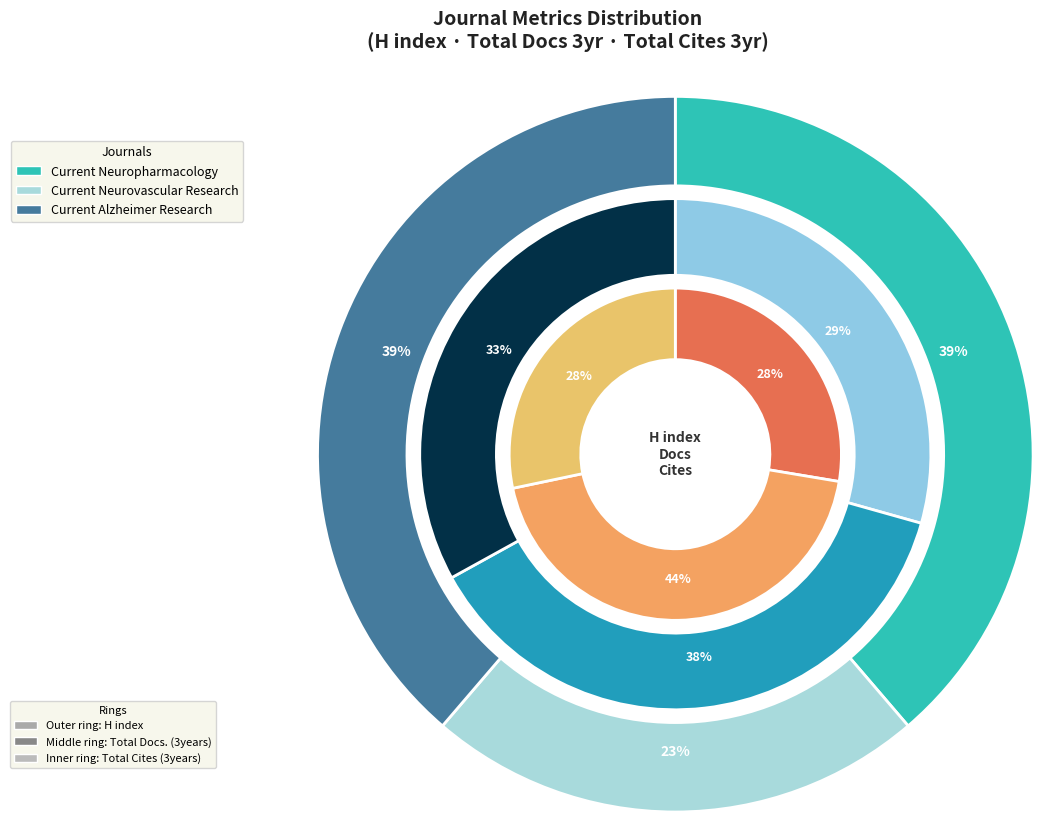

How many segments does this pie chart have?

3